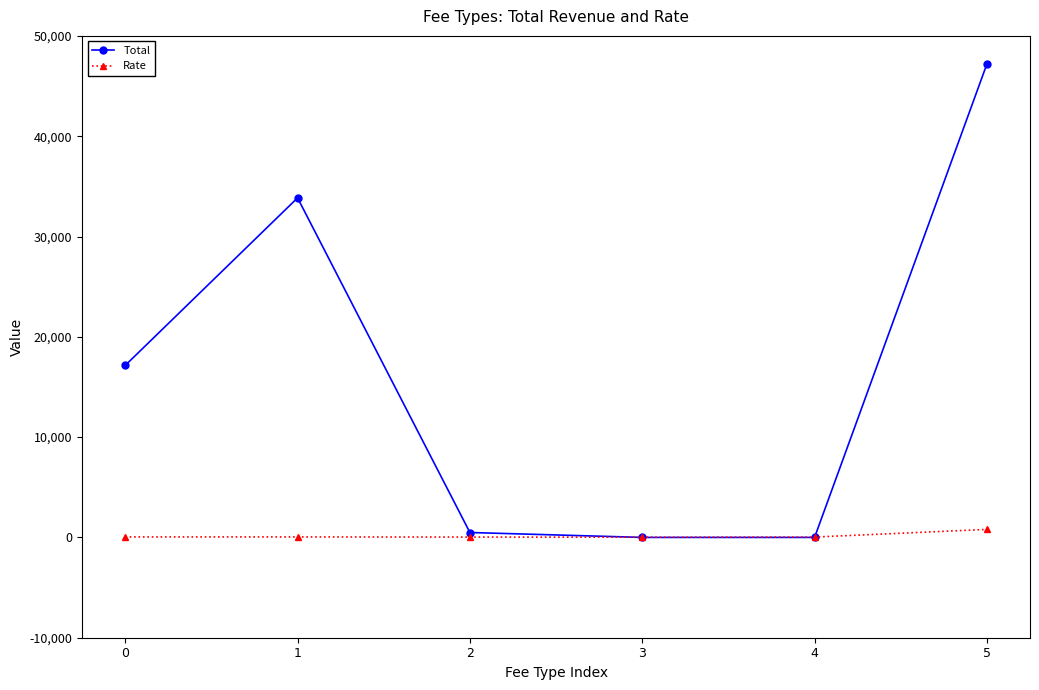

True or false: Total has more than 2 interior local peaks.

False